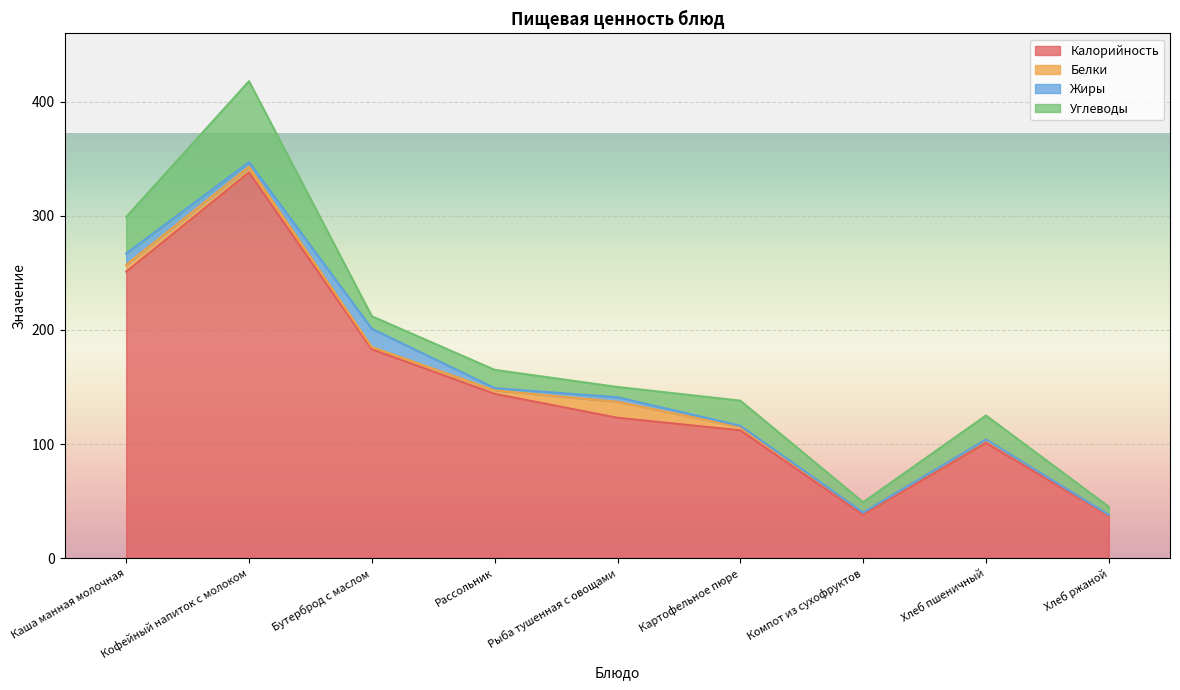

What position from the left is Бутерброд с маслом?

3